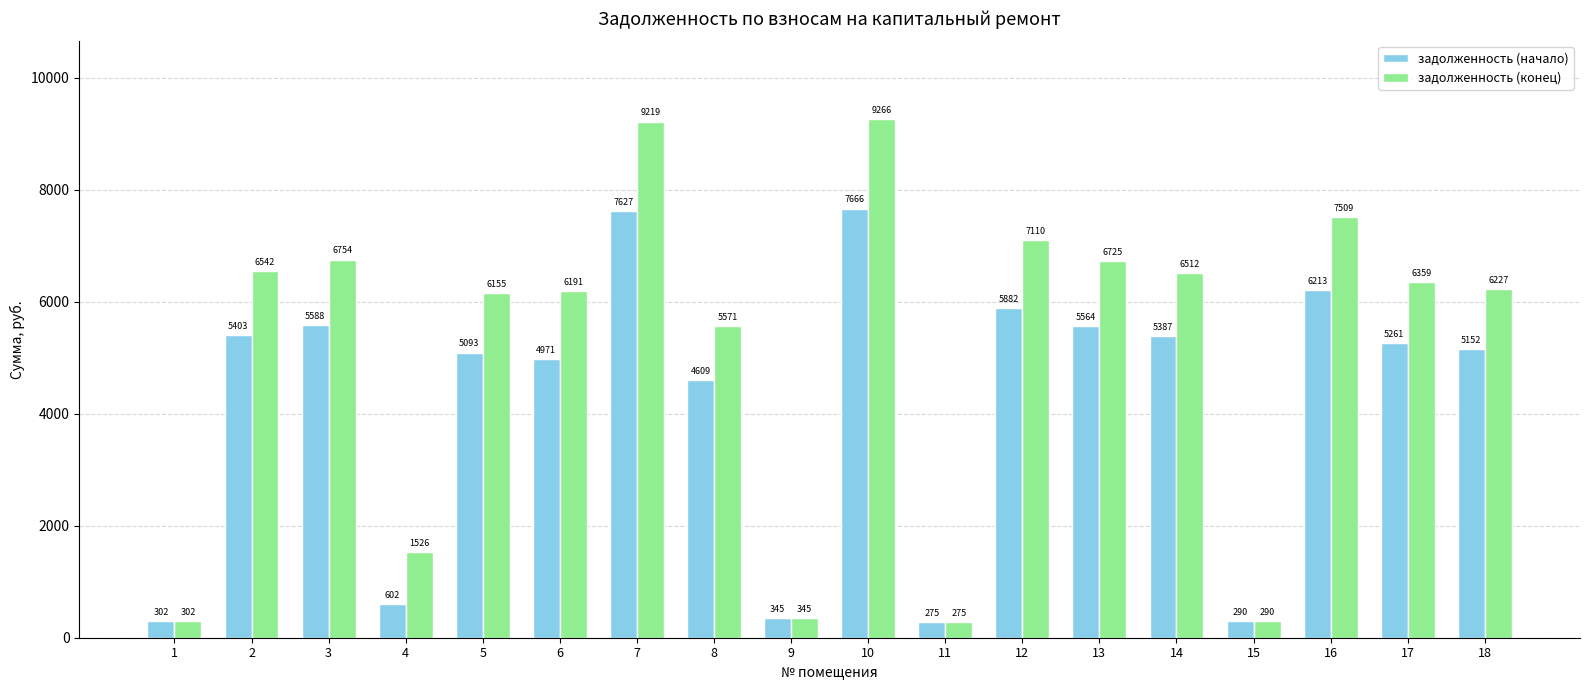

Are the bars grouped side by side (vs. stacked)?

Yes